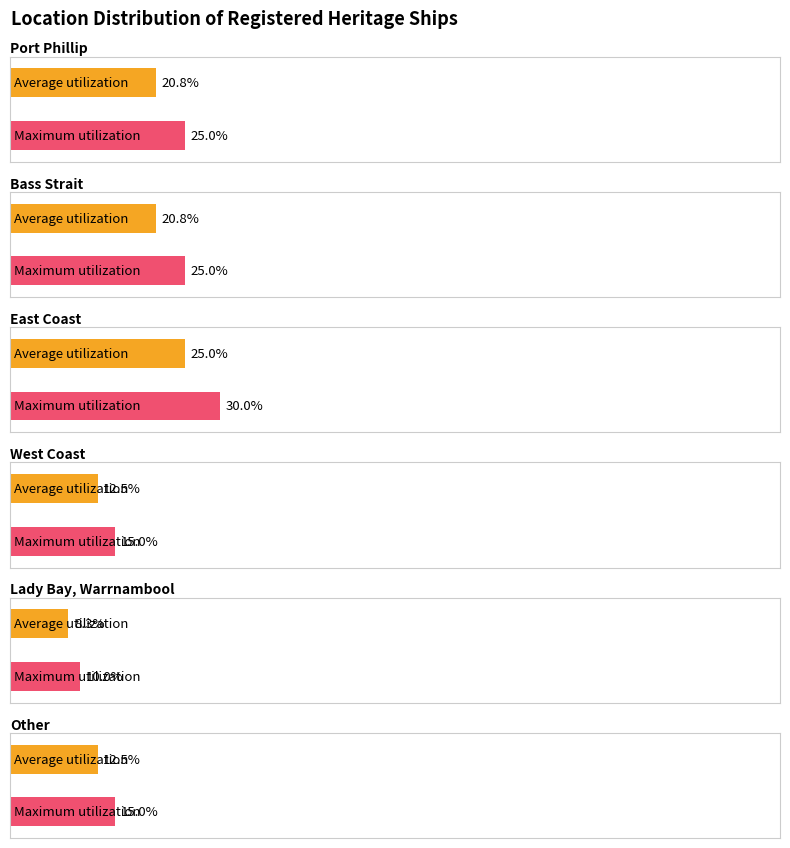

What is the ratio of the value at Other to the value at Port Phillip?

0.6